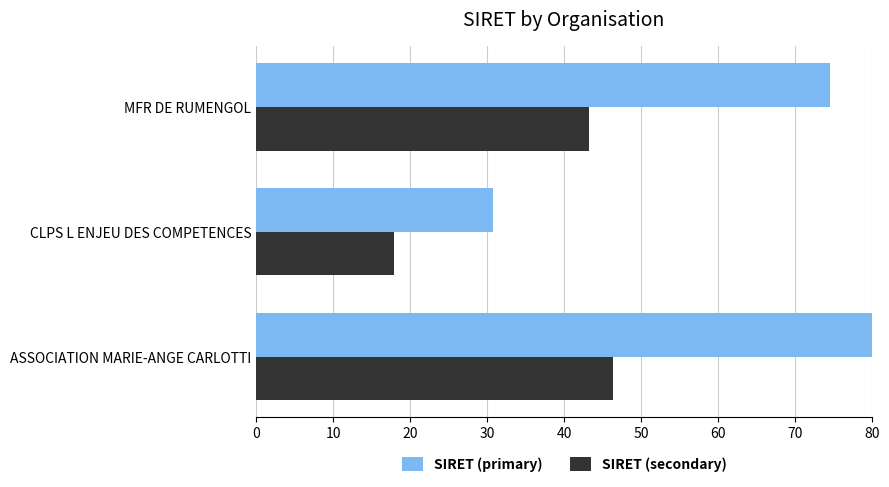

The value of SIRET (primary) at MFR DE RUMENGOL is 51.6. True or false?

False